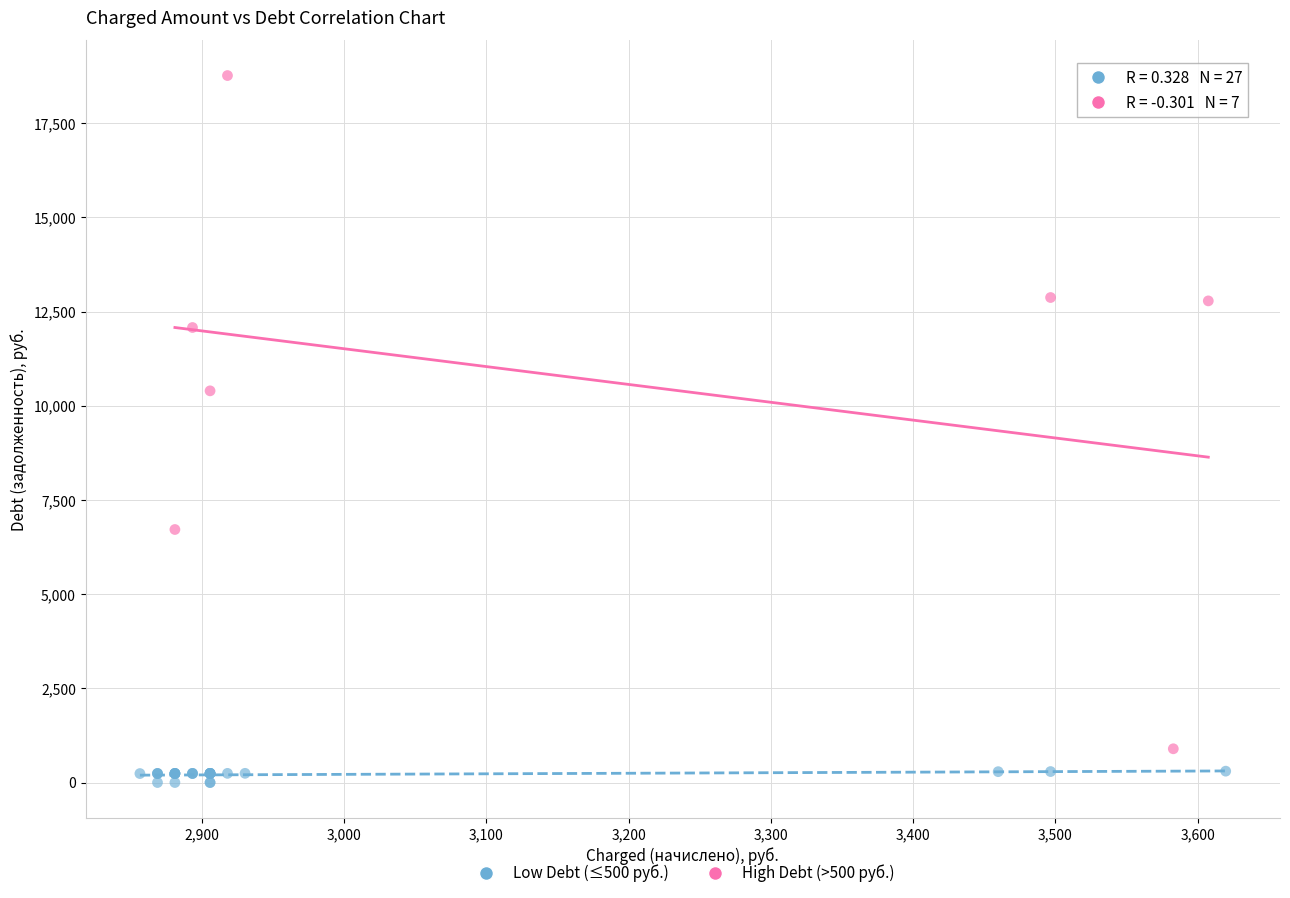

What are all the series names shown in the legend?

Low Debt (≤500 руб.), High Debt (>500 руб.)